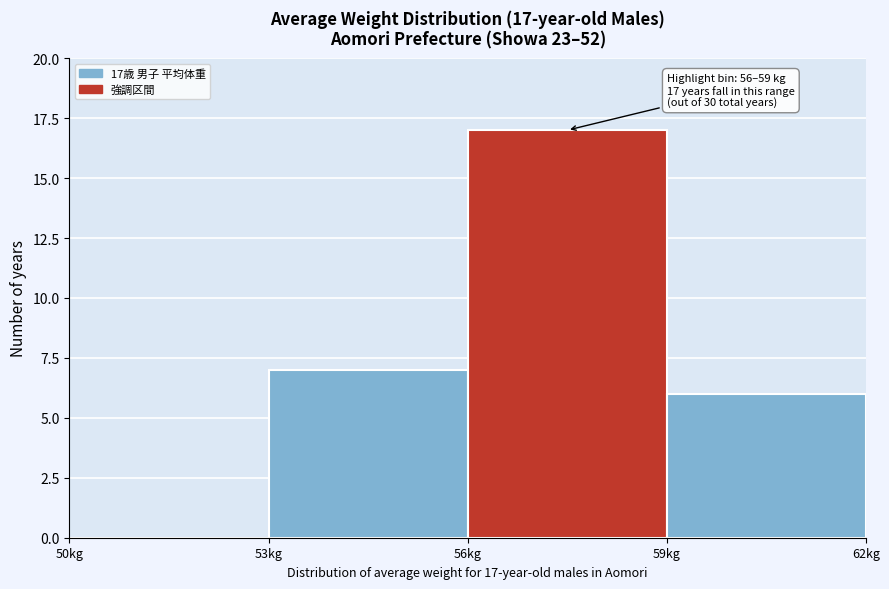

Over which range of the x-axis is the bar tallest?

56 to 59